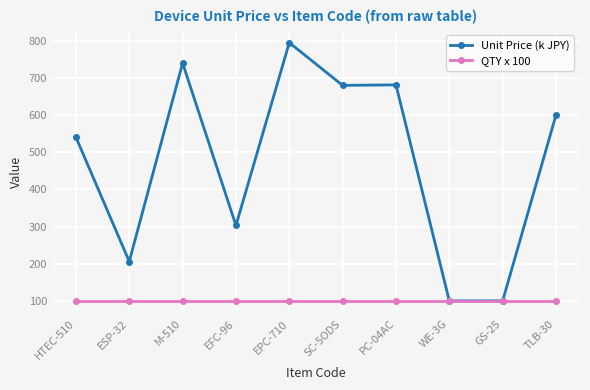

Is the value of QTY x 100 at EFC-96 greater than the value of Unit Price (k JPY) at ESP-32?

No